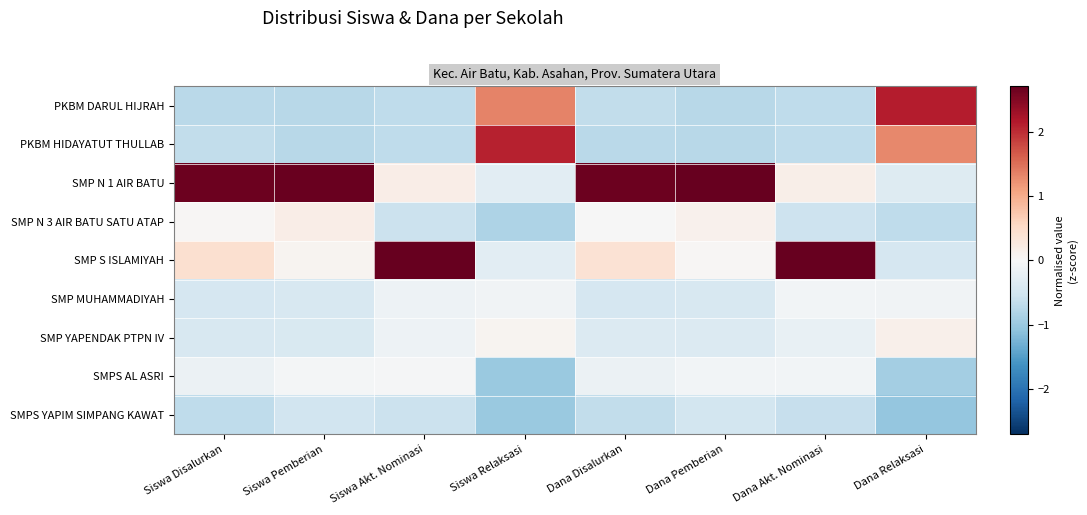

Rank the series at Siswa Relaksasi from lowest to highest value.

SMPS AL ASRI, SMPS YAPIM SIMPANG KAWAT, SMP N 3 AIR BATU SATU ATAP, SMP N 1 AIR BATU, SMP S ISLAMIYAH, SMP MUHAMMADIYAH, SMP YAPENDAK PTPN IV, PKBM DARUL HIJRAH, PKBM HIDAYATUT THULLAB